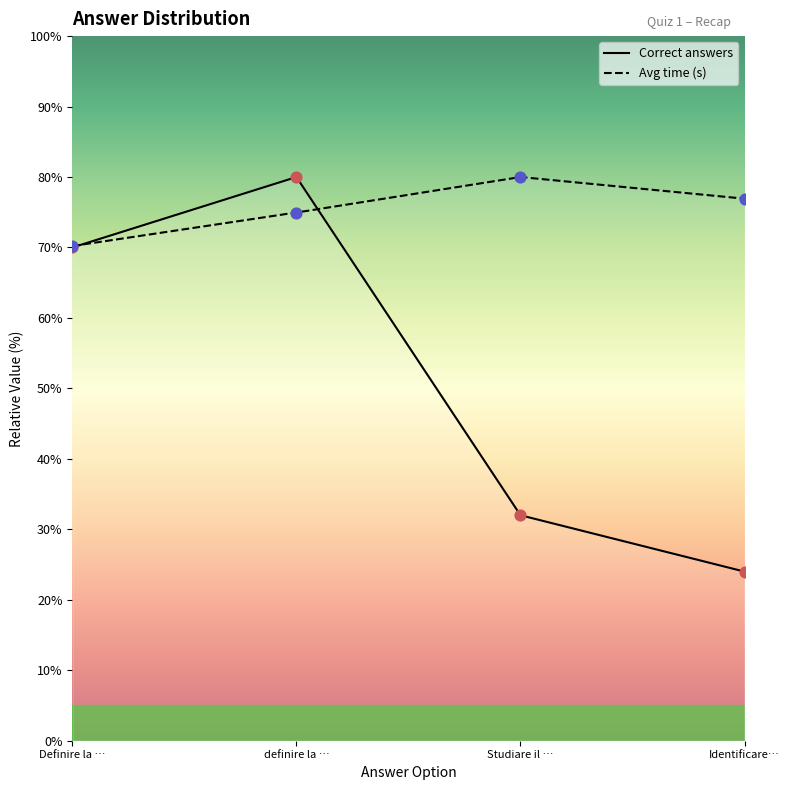

Which series reaches the maximum Y coordinate?

Correct answers